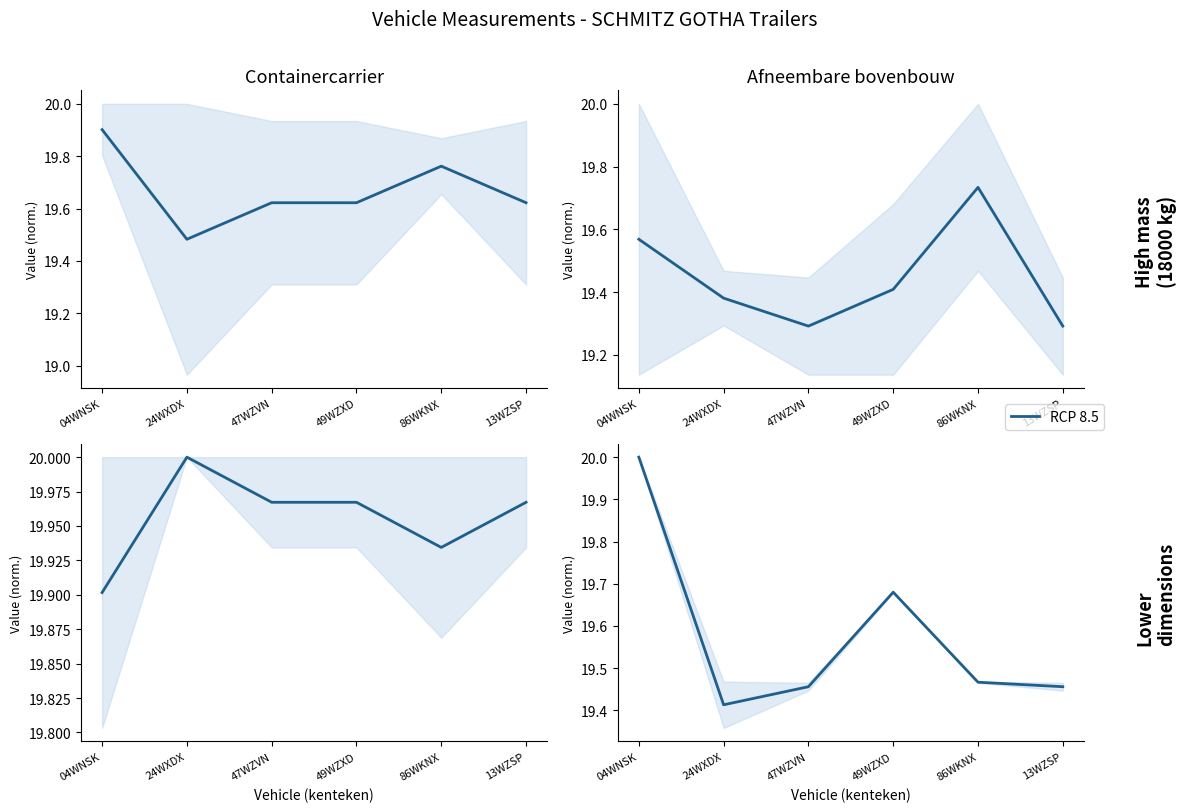

True or false: there are more than 2 points higher than both neighbors.

False